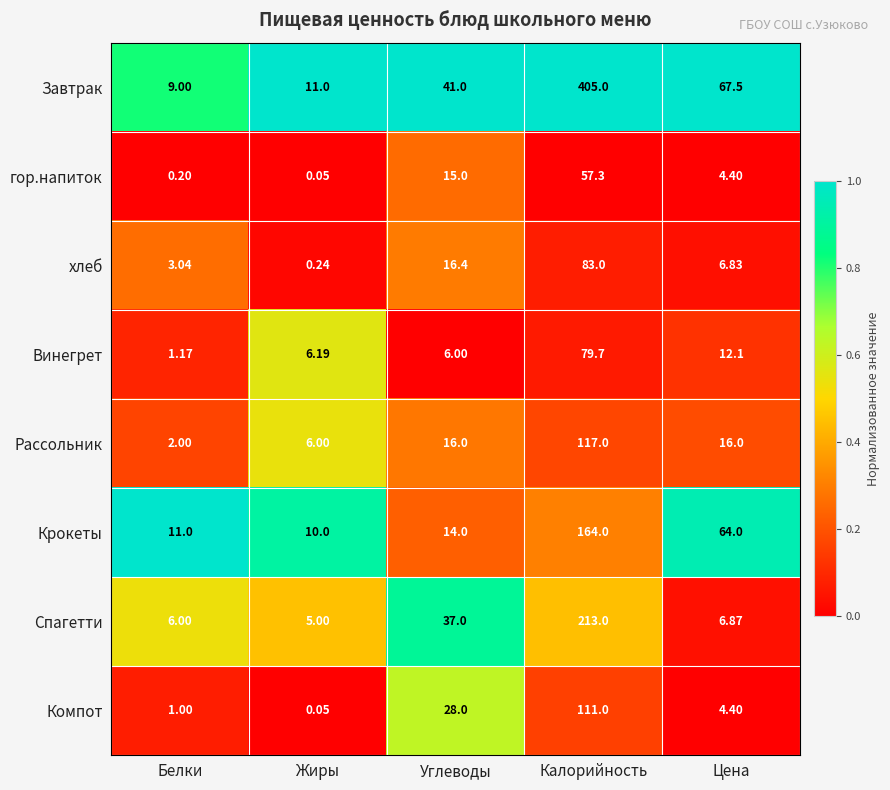

Between Белки and Калорийность, which series saw the biggest shift?

Завтрак